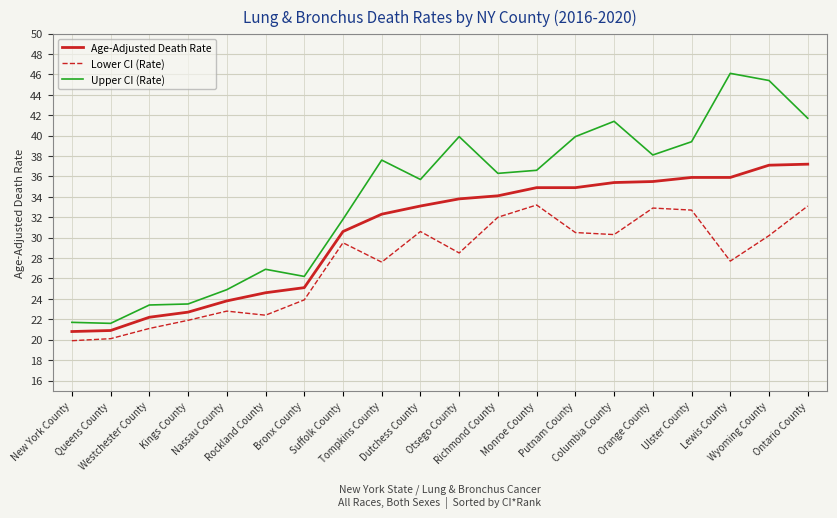

True or false: Upper CI (Rate) and Age-Adjusted Death Rate cross at least once.

False